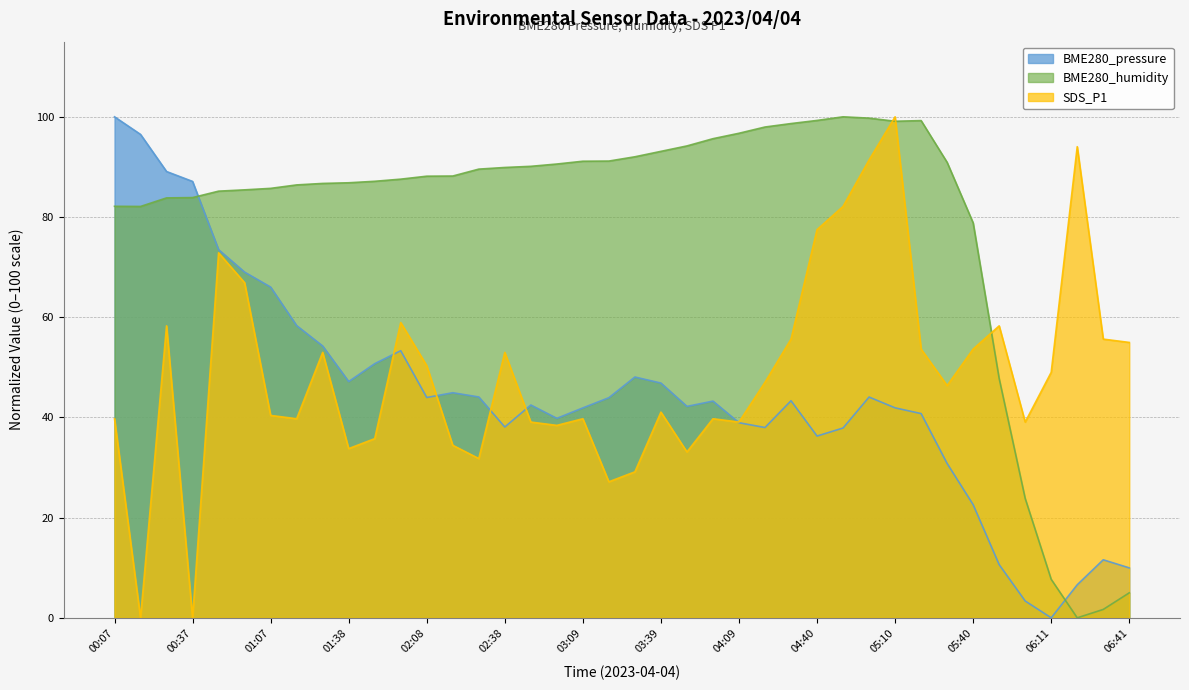

Which has a higher value, 01:27 or 05:00?

01:27